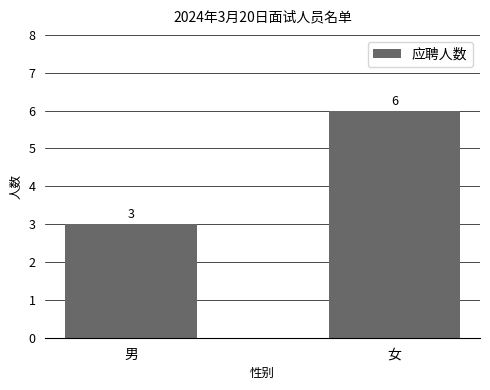

Between 男 and 女, which is larger?

女